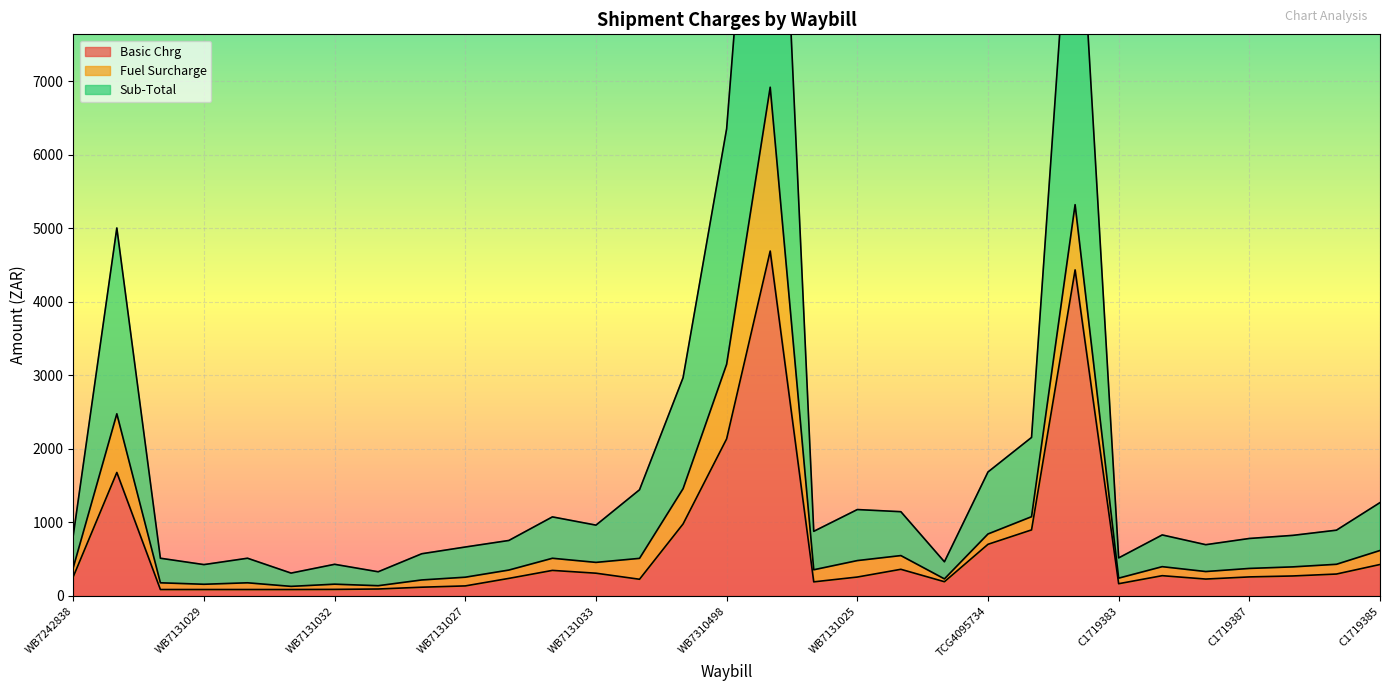

What is the label of the 16th point from the right?

WB7310498